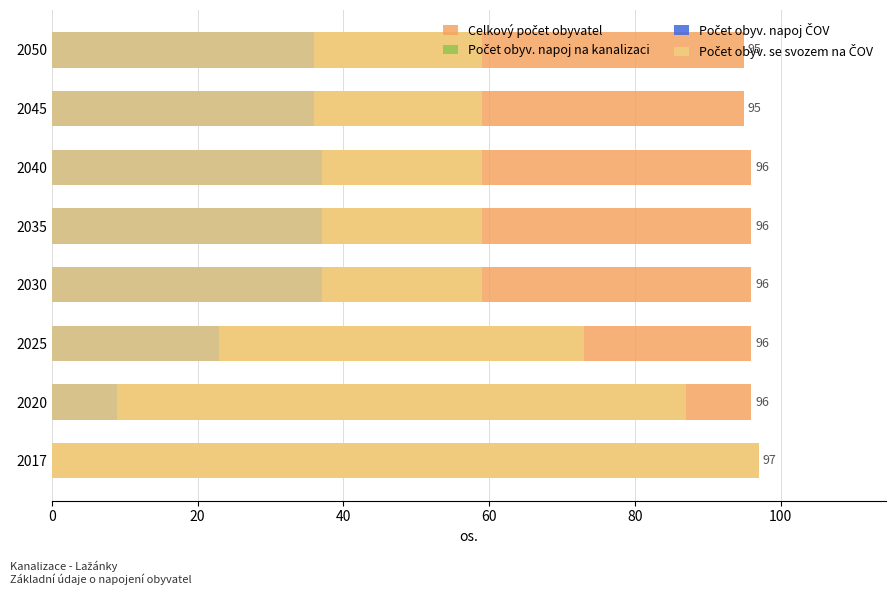

How many groups of bars are there?

8